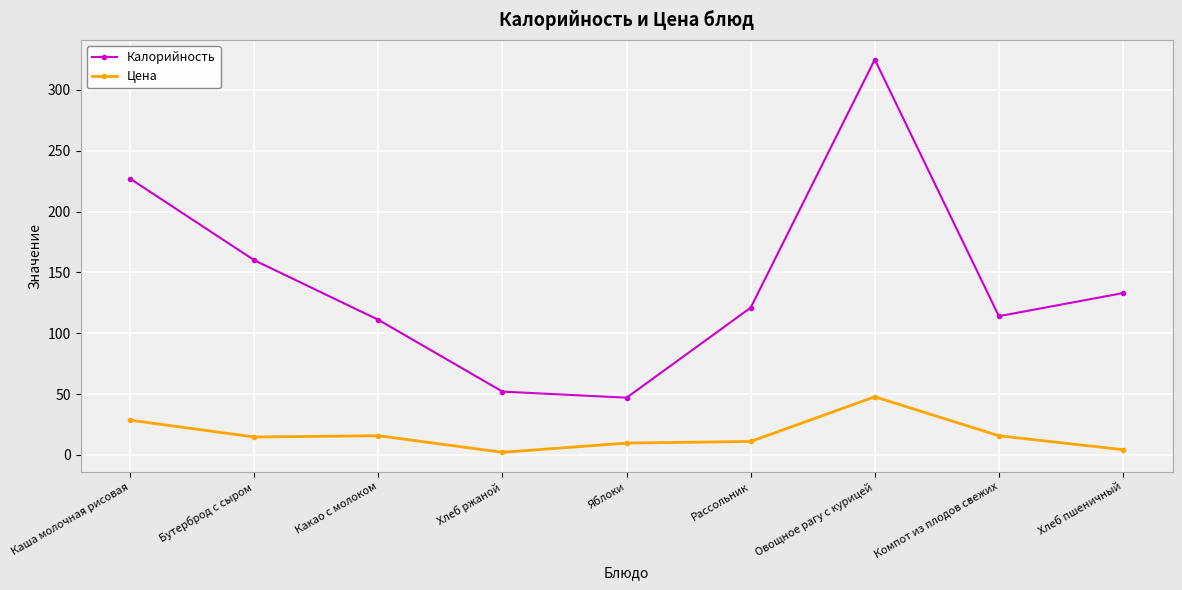

True or false: Цена and Калорийность cross at least once.

False